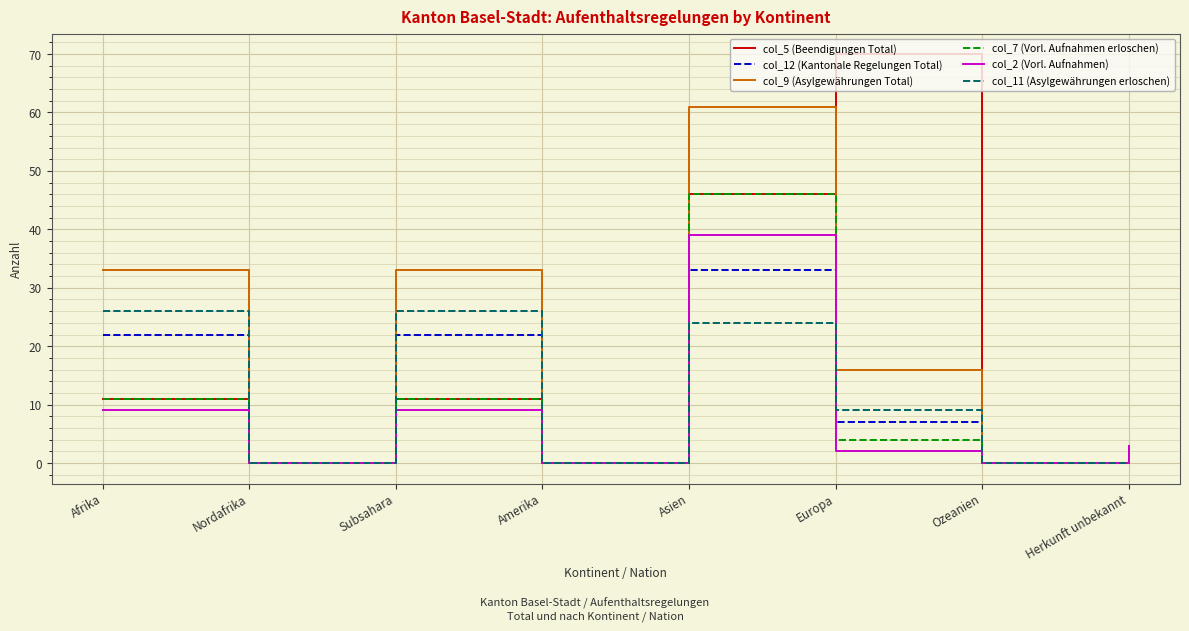

Reading left to right, what are all the values shown in this chart?

col_5 (Beendigungen Total): Afrika=11	Nordafrika=0	Subsahara=11	Amerika=0	Asien=46	Europa=70	Ozeanien=0	Herkunft unbekannt=3
col_12 (Kantonale Regelungen Total): Afrika=22	Nordafrika=0	Subsahara=22	Amerika=0	Asien=33	Europa=7	Ozeanien=0	Herkunft unbekannt=1
col_9 (Asylgewährungen Total): Afrika=33	Nordafrika=0	Subsahara=33	Amerika=0	Asien=61	Europa=16	Ozeanien=0	Herkunft unbekannt=0
col_7 (Vorl. Aufnahmen erloschen): Afrika=11	Nordafrika=0	Subsahara=11	Amerika=0	Asien=46	Europa=4	Ozeanien=0	Herkunft unbekannt=3
col_2 (Vorl. Aufnahmen): Afrika=9	Nordafrika=0	Subsahara=9	Amerika=0	Asien=39	Europa=2	Ozeanien=0	Herkunft unbekannt=3
col_11 (Asylgewährungen erloschen): Afrika=26	Nordafrika=0	Subsahara=26	Amerika=0	Asien=24	Europa=9	Ozeanien=0	Herkunft unbekannt=0